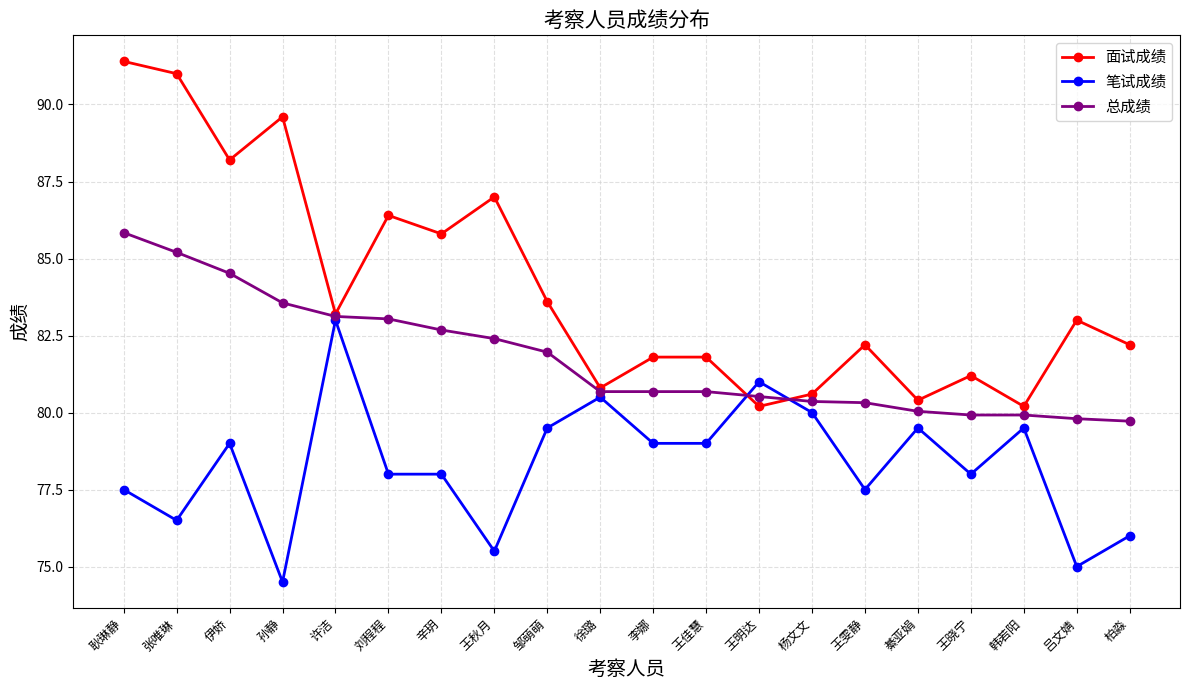

Which label corresponds to the smallest value in the chart?

孙静